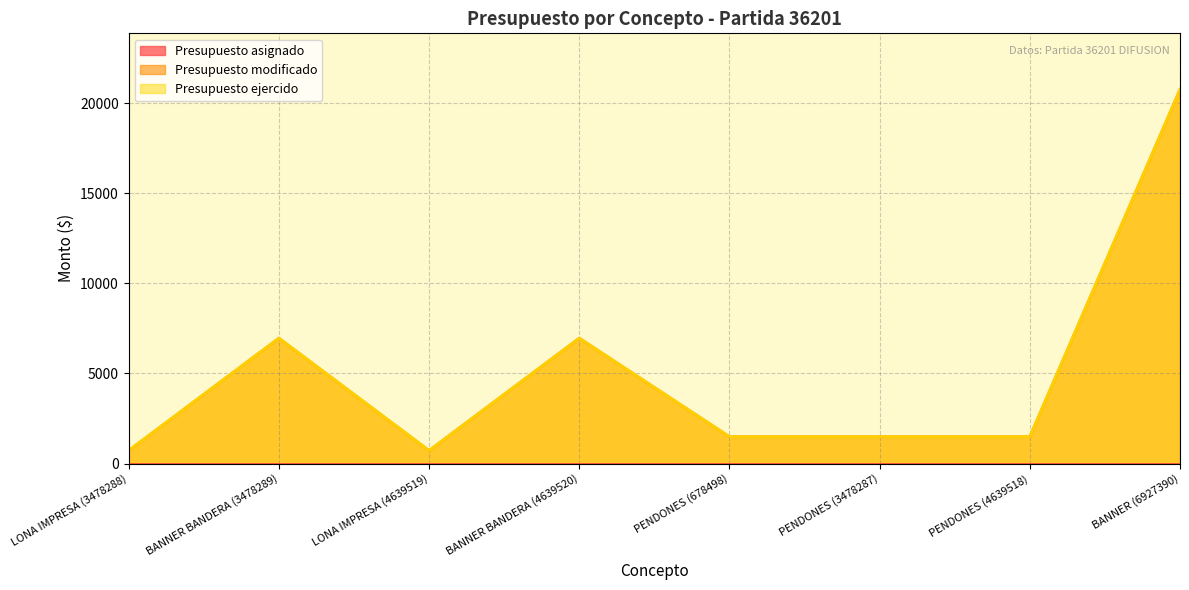

Between LONA IMPRESA (3478288) and BANNER BANDERA (3478289), which series saw the biggest shift?

Presupuesto modificado